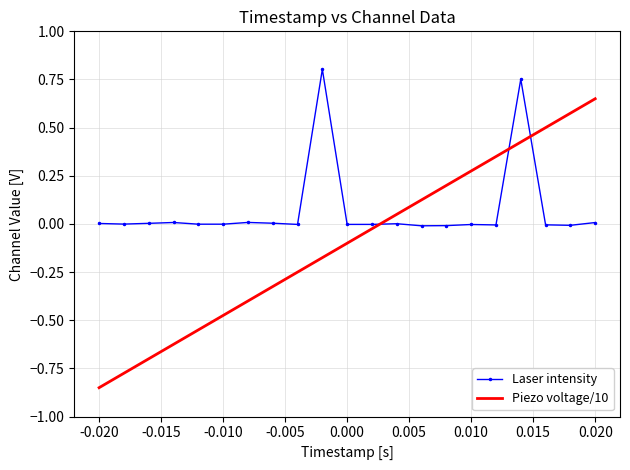

Which series has the widest spread of values?

Piezo voltage/10